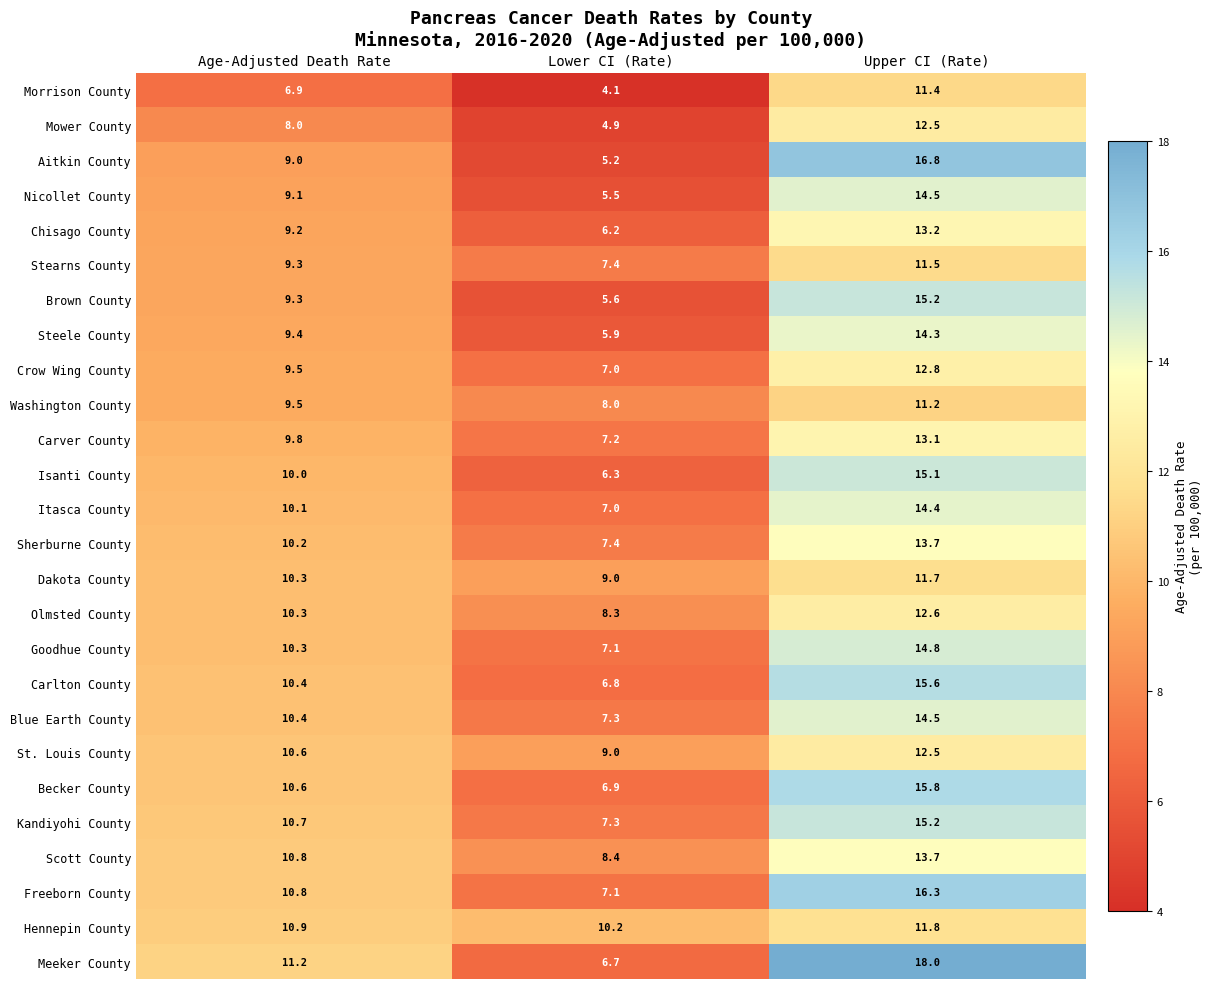

Count the number of data series in this chart.

26